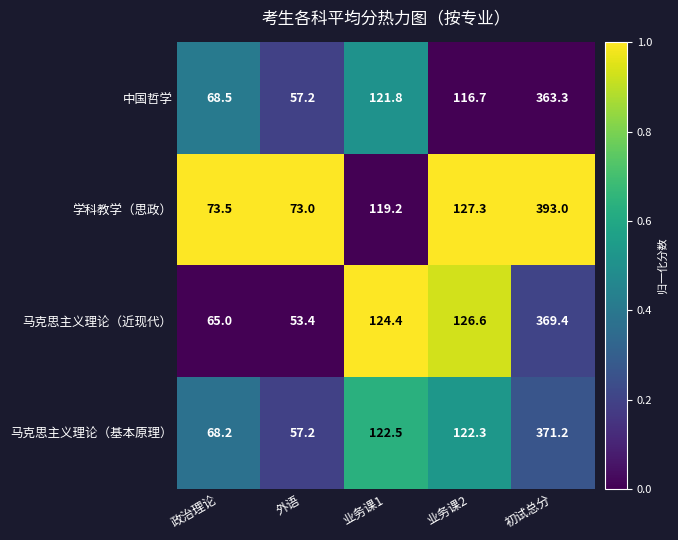

Which series has the largest range (max minus min)?

学科教学（思政）